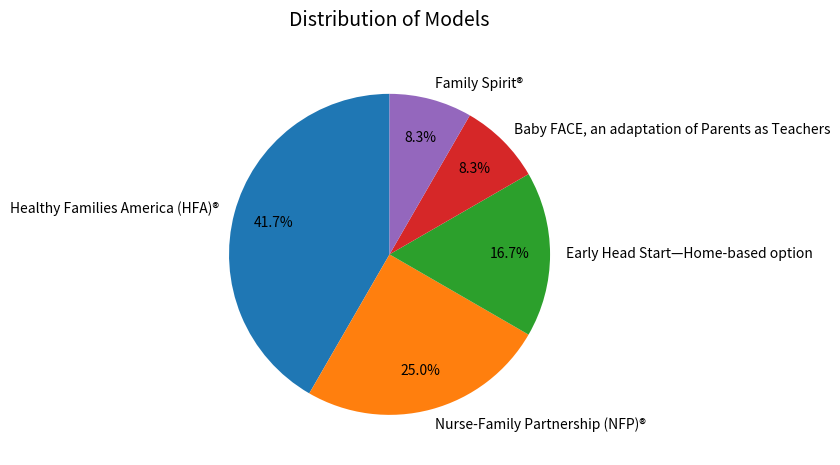

To the nearest percent, what portion does Nurse-Family Partnership (NFP)® represent?

25%